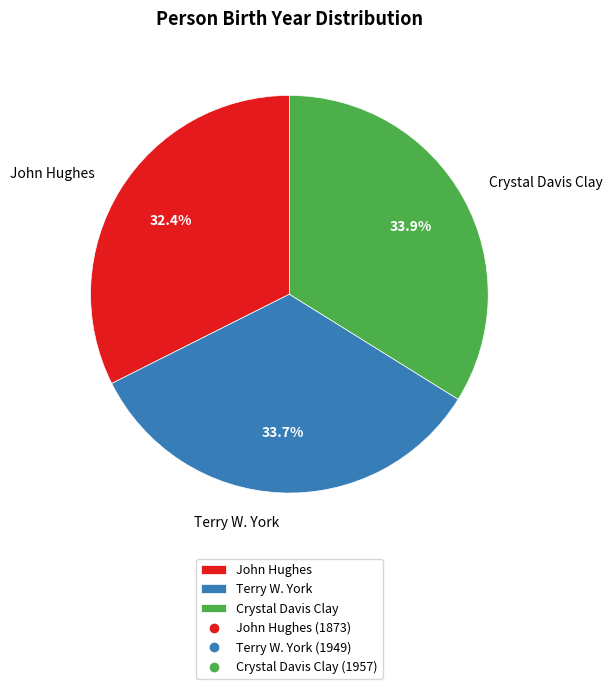

Which category has the smallest portion of the pie?

John Hughes